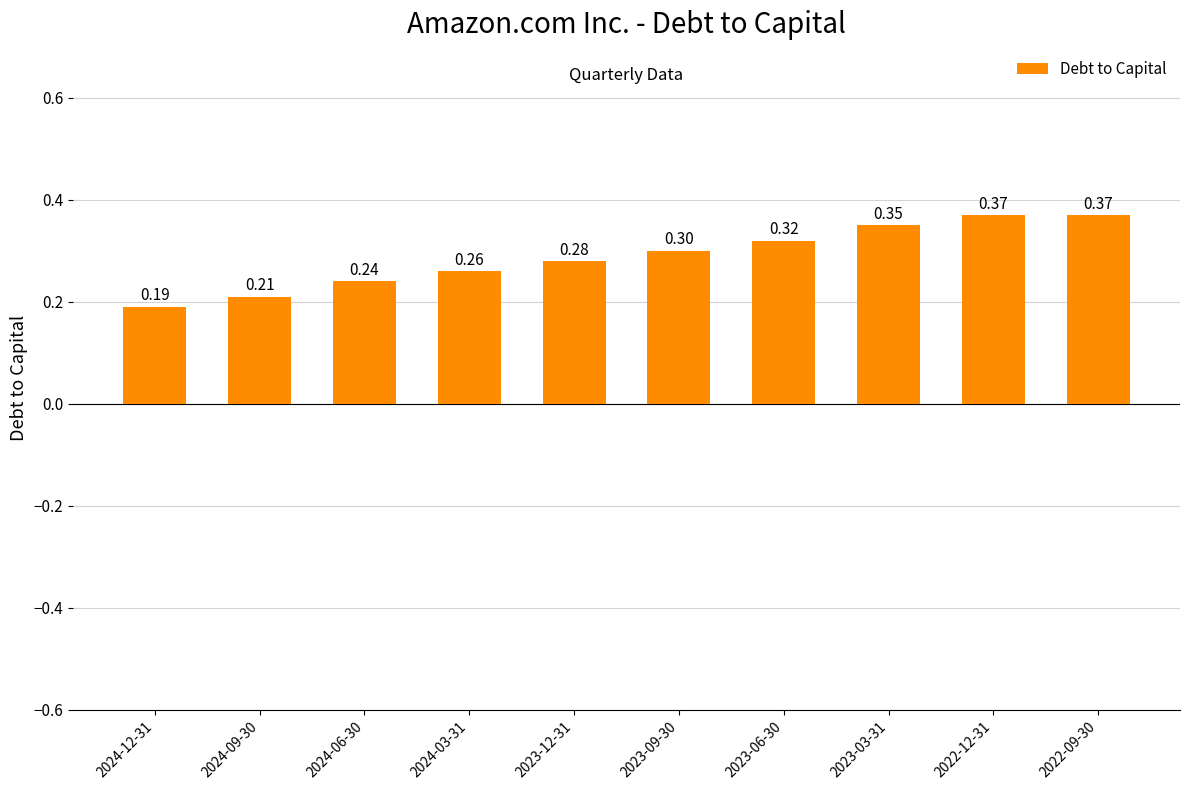

What position from the right is 2023-03-31?

3